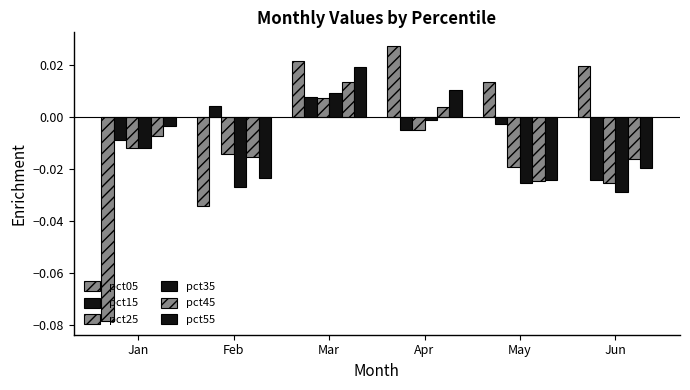

How many values in the pct55 series are below 0?

4